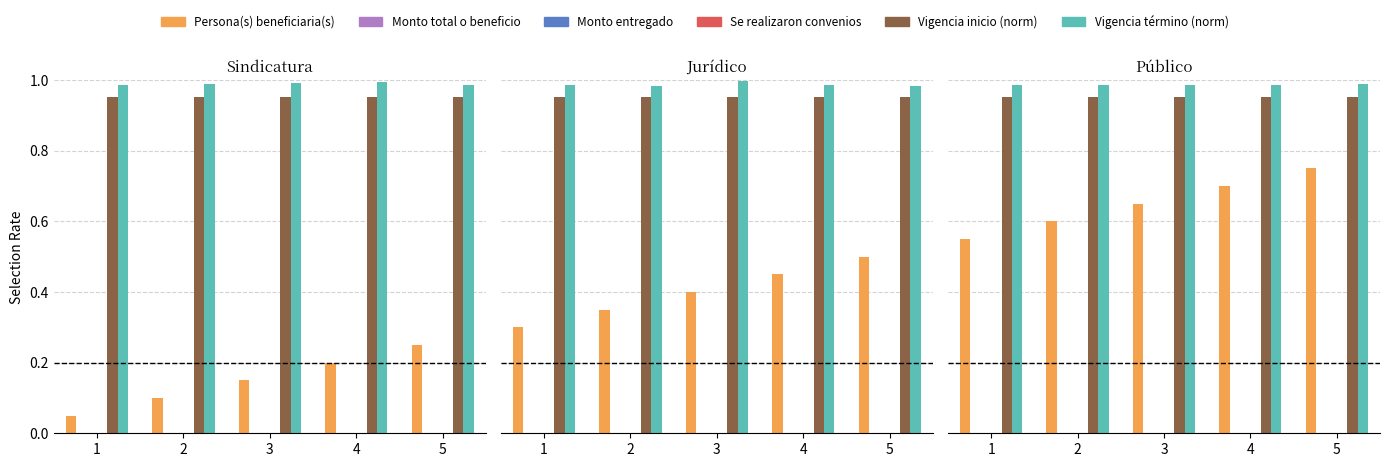

True or false: Vigencia inicio (norm) has a value of 1.0 at 1.

True